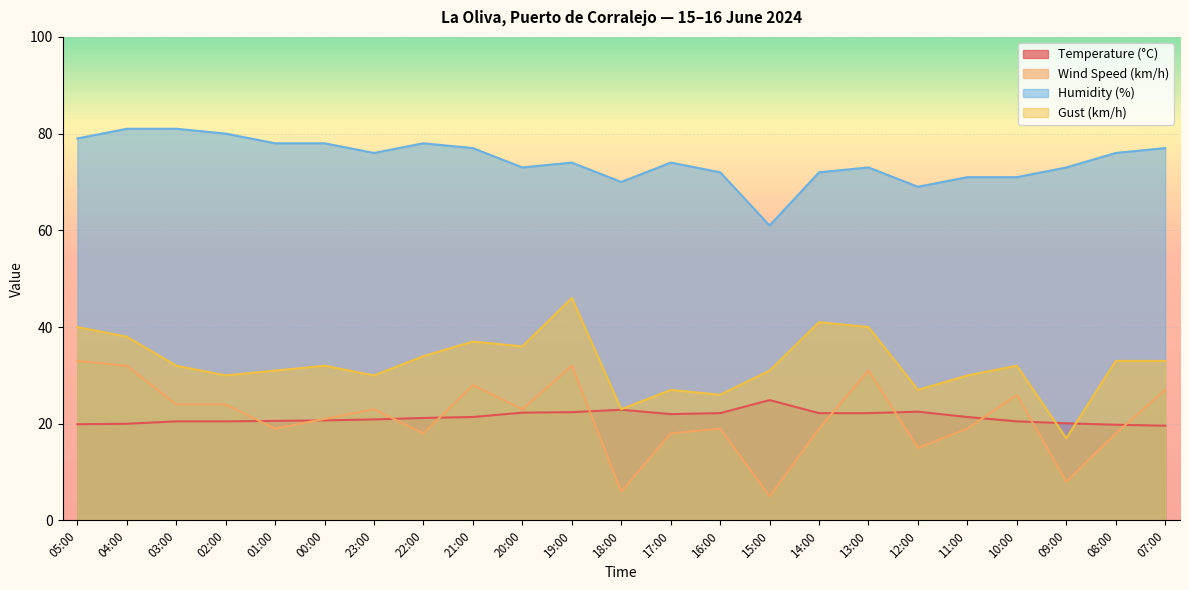

Read the Temperature (°C) value at 08:00.

19.8